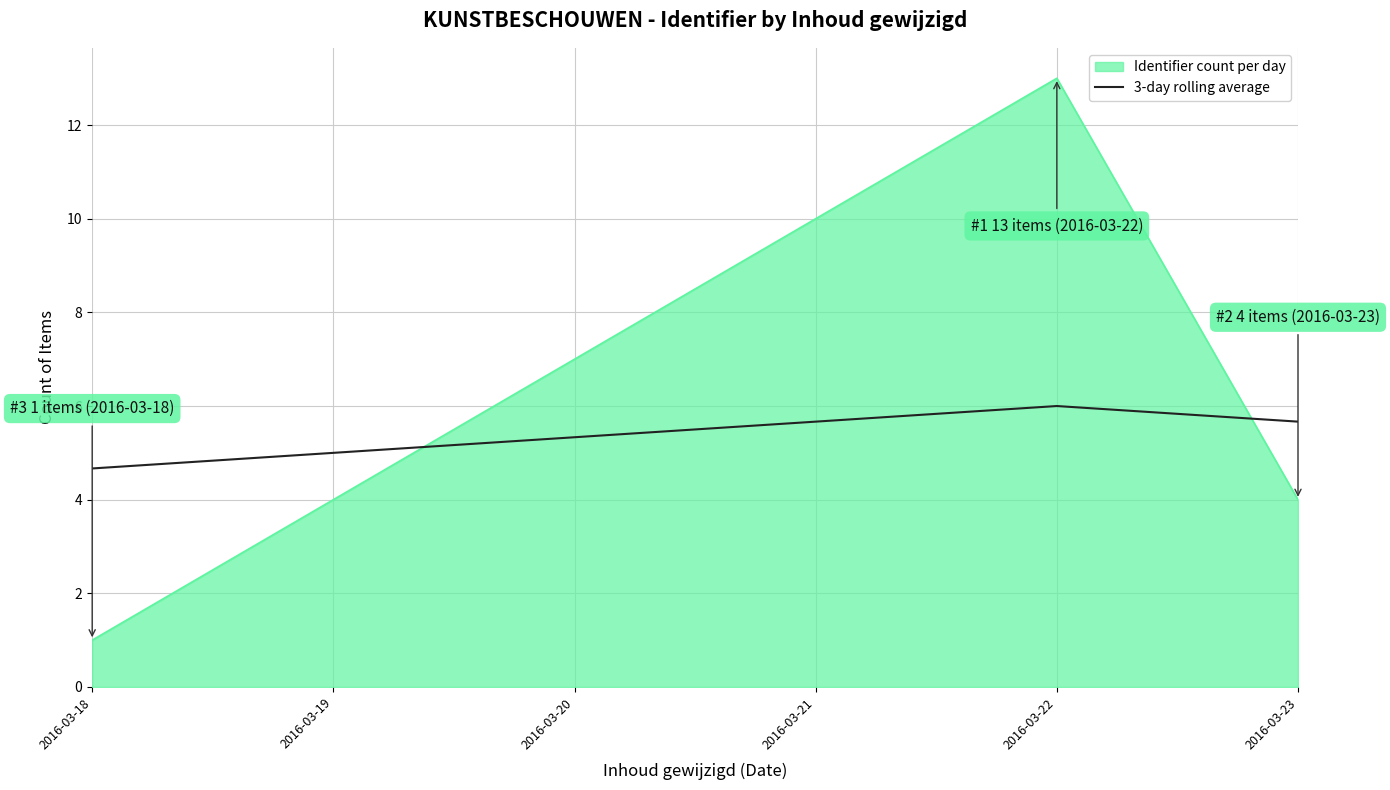

Is the value of Identifier count per day at 2016-03-22 greater than the value of 3-day rolling average at 2016-03-22?

Yes